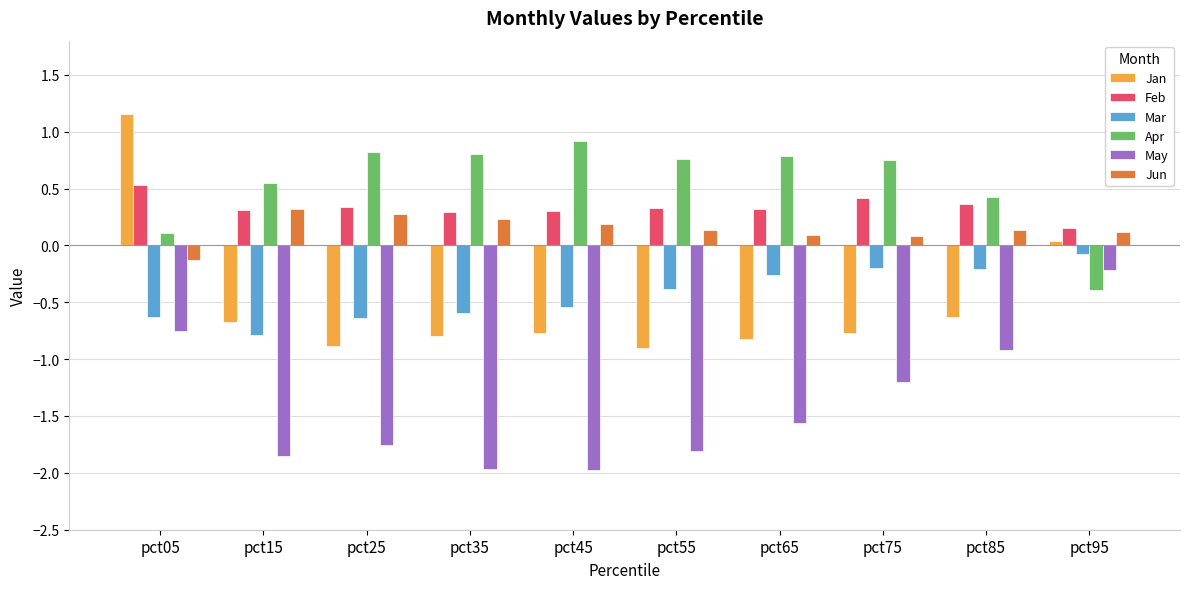

How many bars are there in total?

60